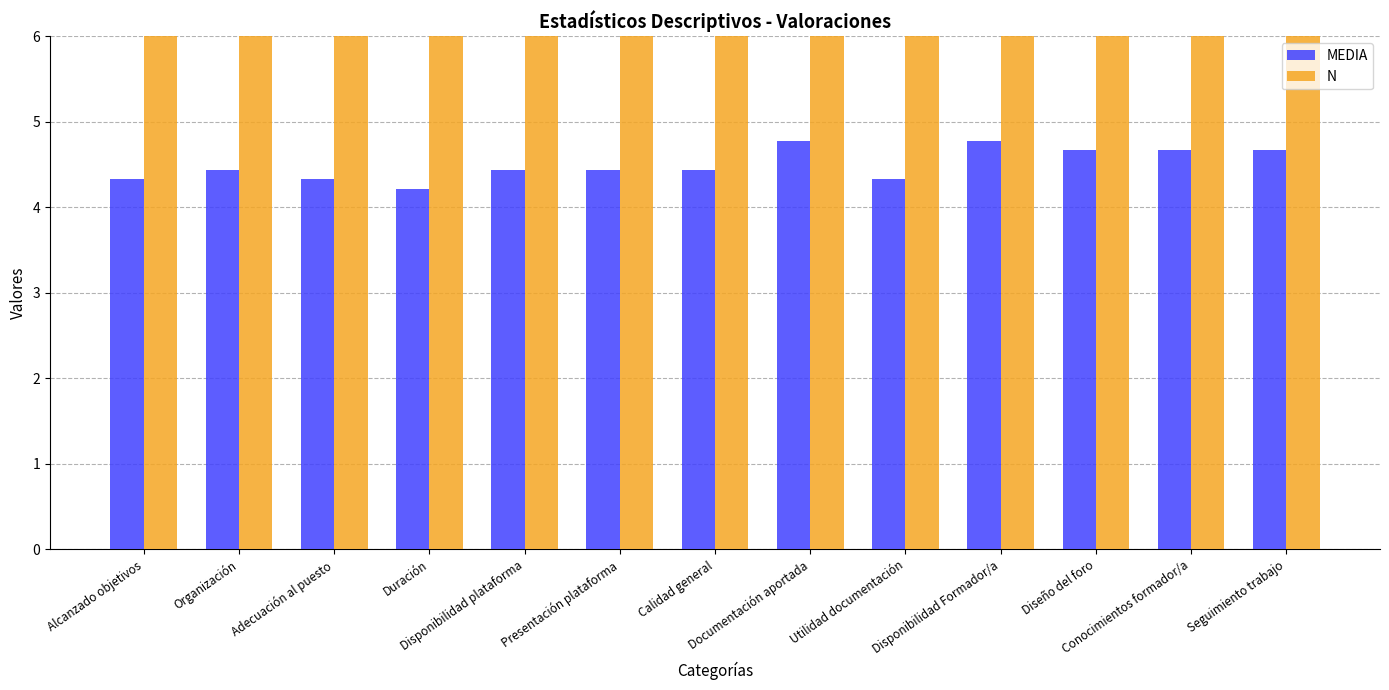

How many bars are there in each group?

2